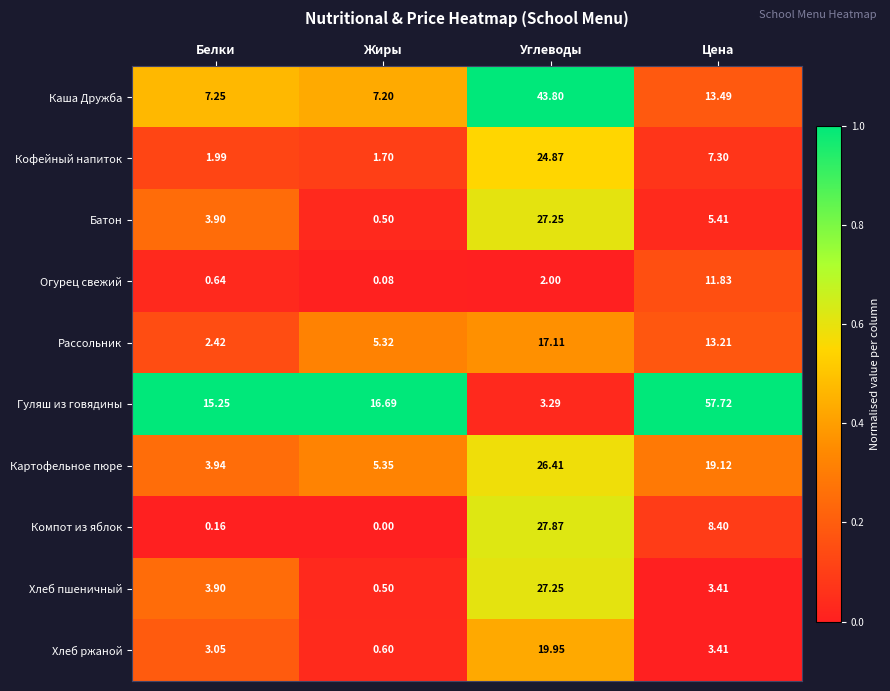

Between Жиры and Углеводы, which series saw the biggest shift?

Каша Дружба